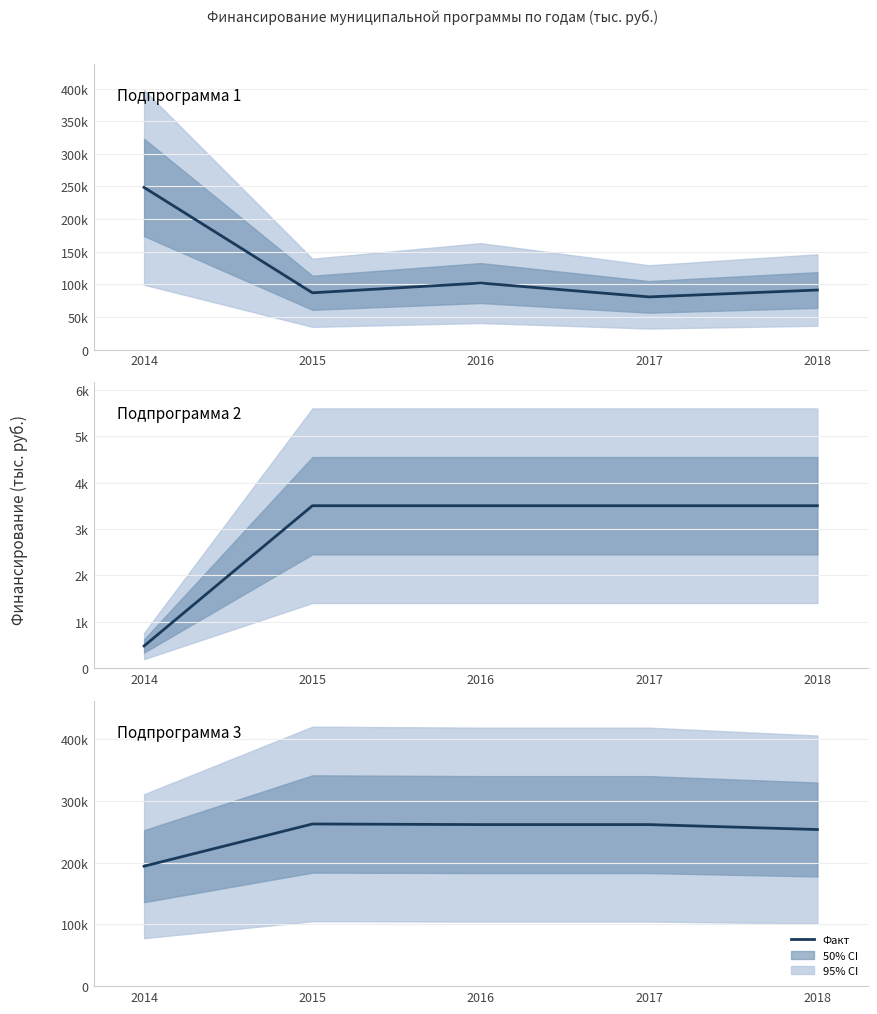

Is it true that Подпрограмма 1 equals 150191.7 at 2014?

False